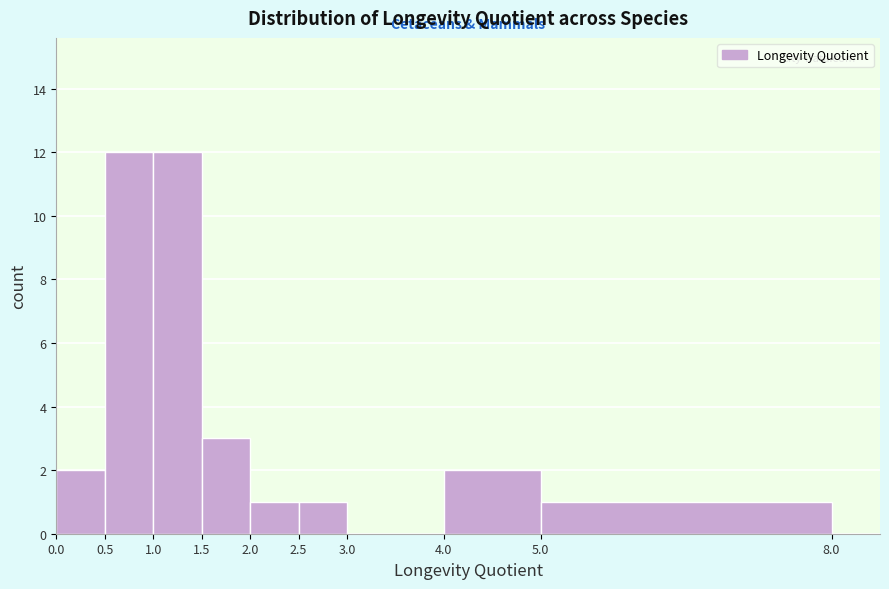

Reading left to right, transcribe this chart: for each bar, give the range it covers on the x-axis and its height. The values are not printed on the chart, so give them approximately, as read against the axis.

0.0 to 0.5: 2
0.5 to 1.0: 12
1.0 to 1.5: 12
1.5 to 2.0: 3
2.0 to 2.5: 1
2.5 to 3.0: 1
3.0 to 4.0: 0
4.0 to 5.0: 2
5.0 to 8.0: 1